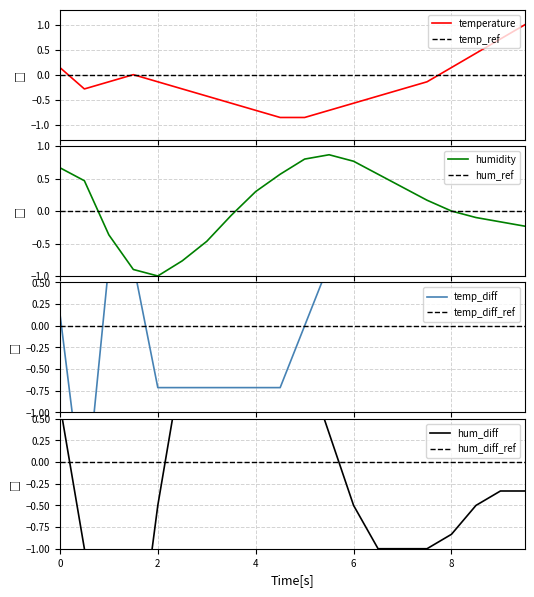

How many values in humidity are above zero?

10